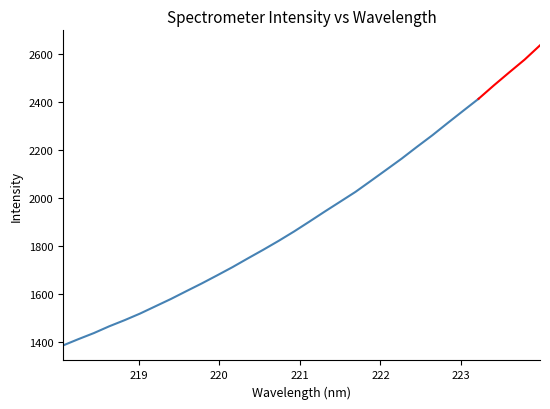

What is the average value?

1837.8